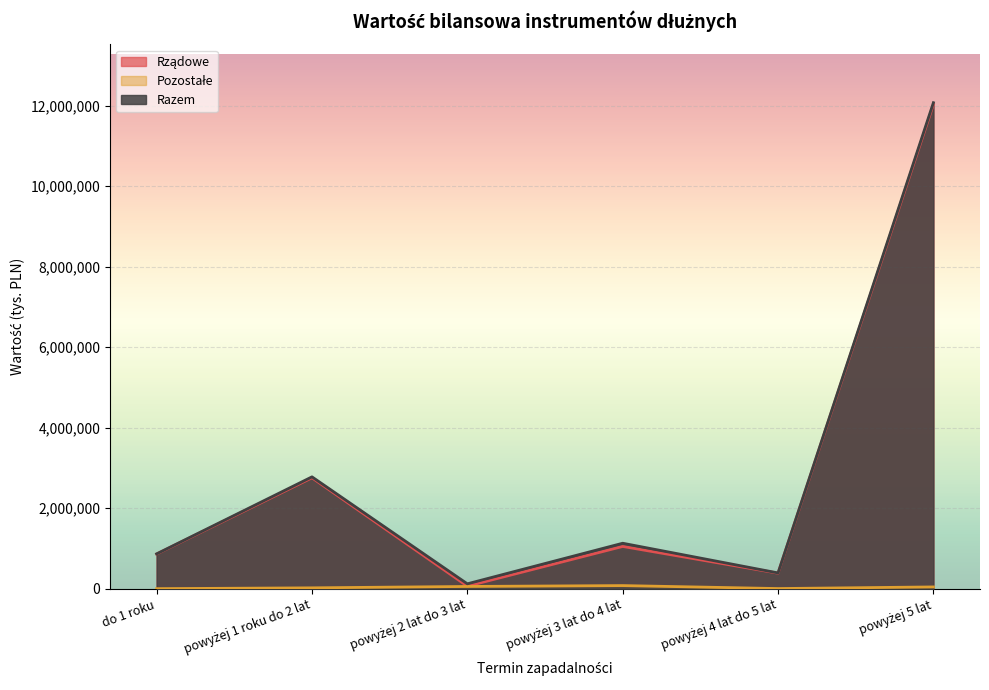

What is the sum of all Rządowe values?

17150858